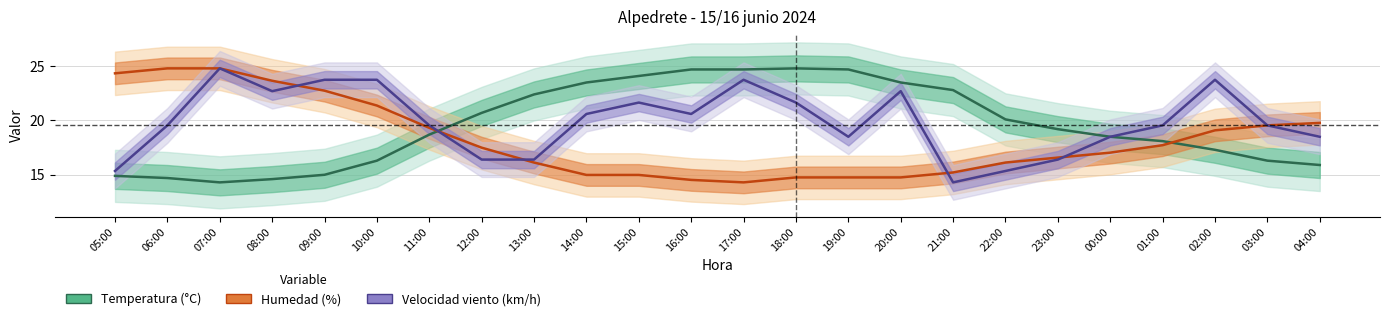

At 07:00, list the series in order from largest to smallest.

Humedad (%), Velocidad viento (km/h), Temperatura (°C)